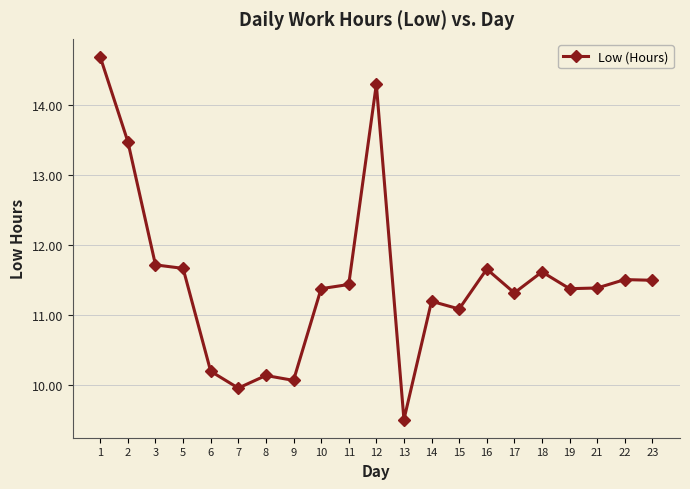

What is the greatest value displayed?

14.7